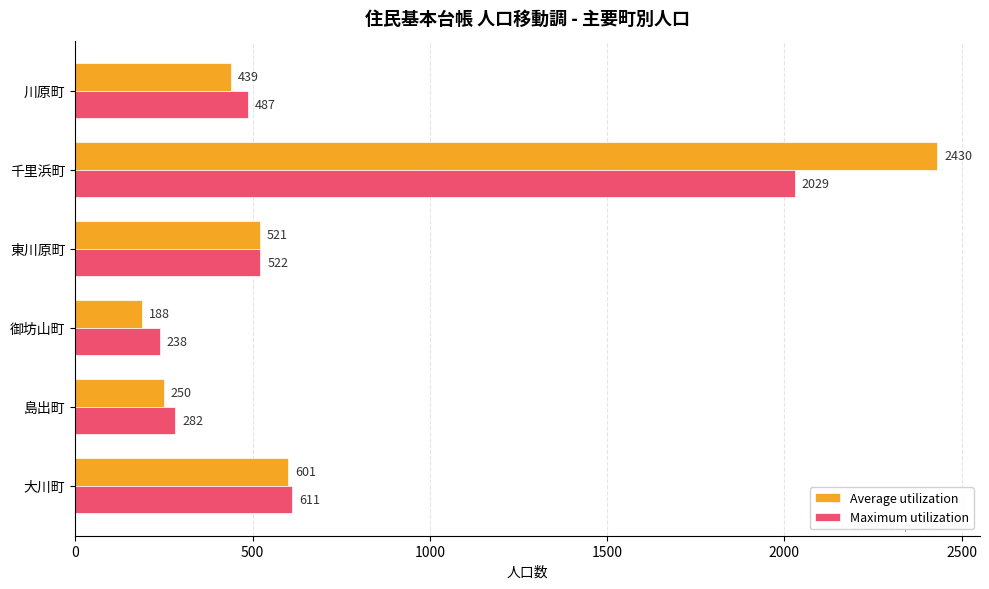

How many categories are shown in the chart?

6